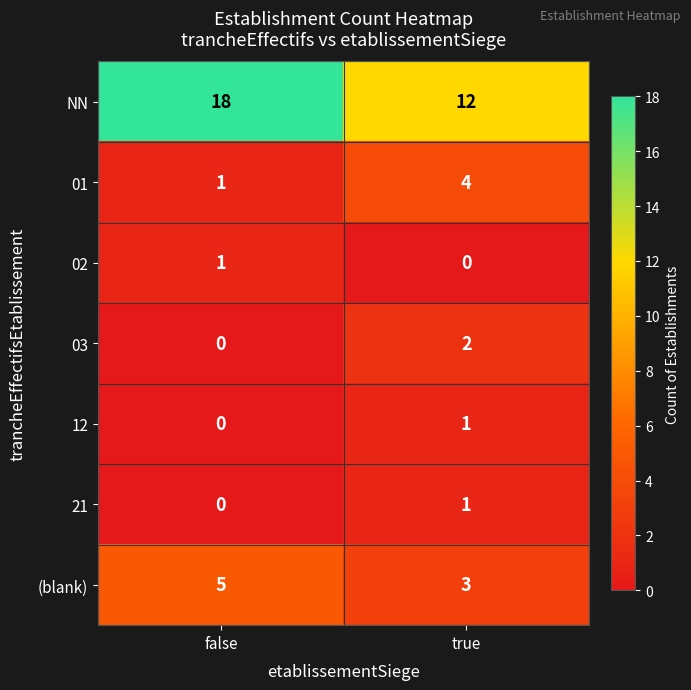

Which category has the highest value in the 02 series?

false